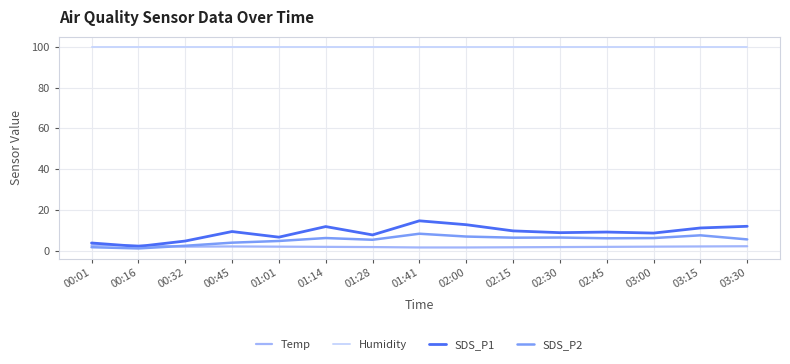

True or false: Temp has more than 0 interior local peaks.

True